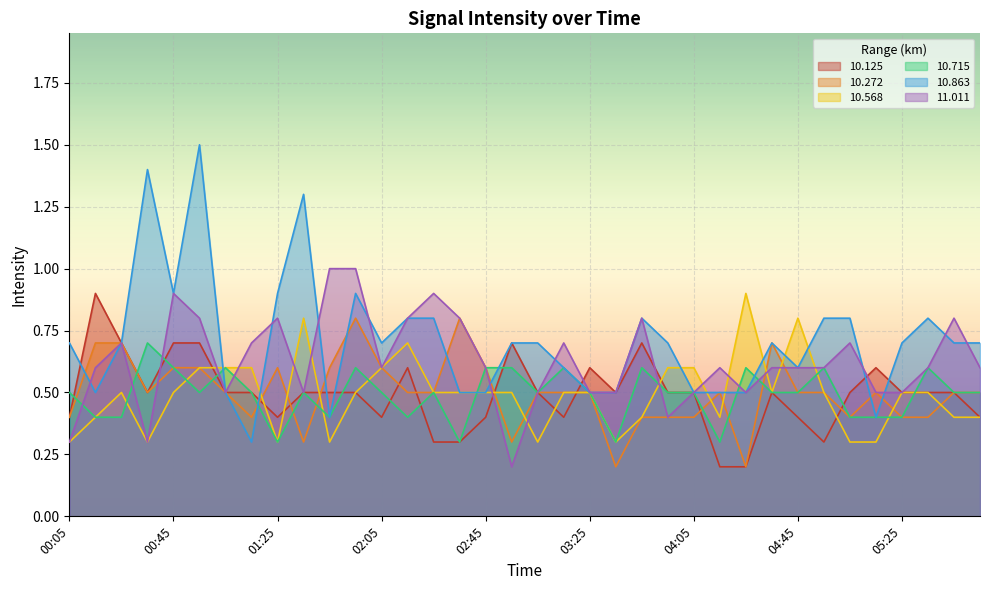

Rank the series at 04:15 from highest to lowest value.

11.011, 10.272, 10.863, 10.568, 10.715, 10.125